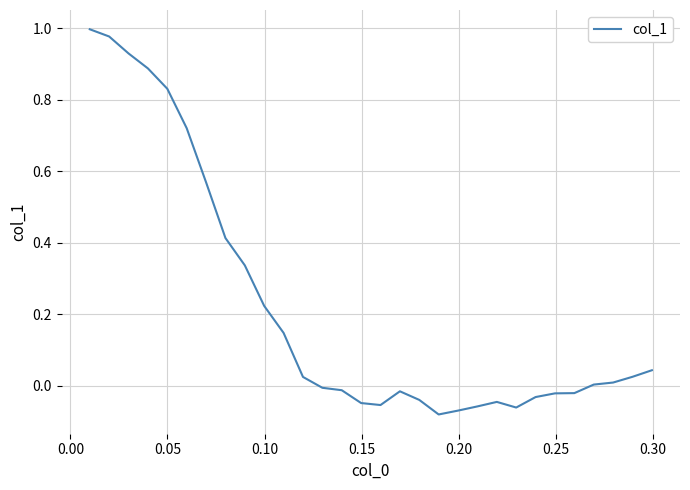

What is the difference between the maximum and minimum values?

1.1